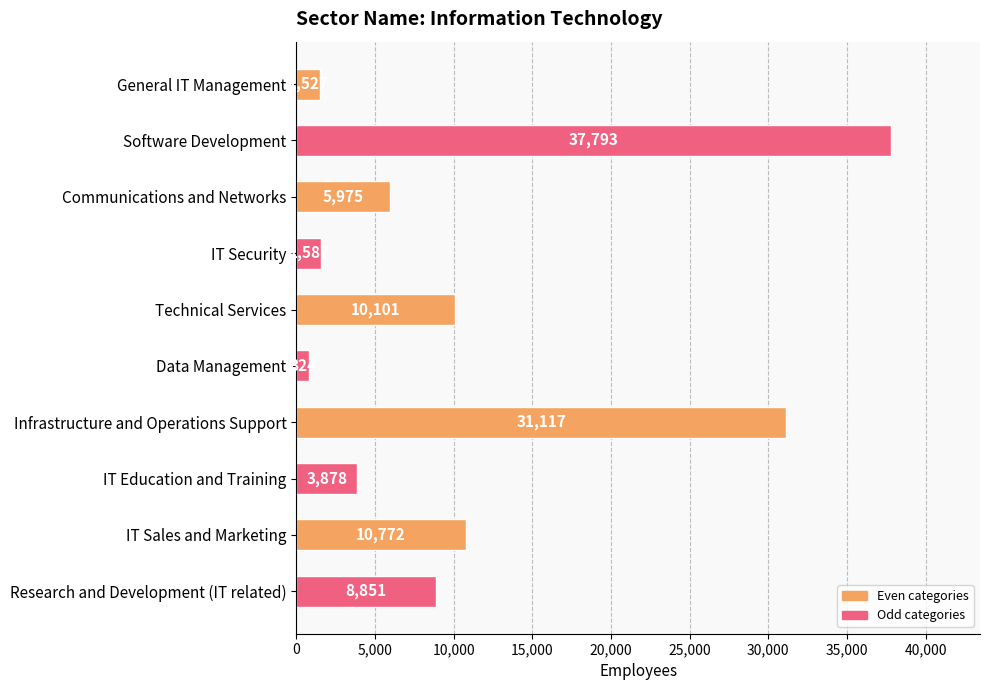

What is the difference between the second highest and second lowest values?

29590